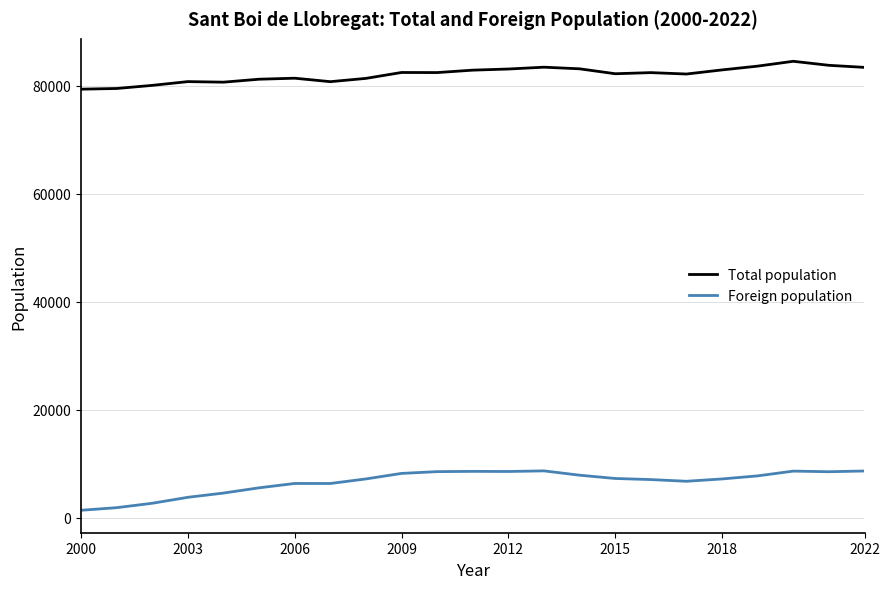

True or false: Foreign population and Total population intersect in this chart.

False